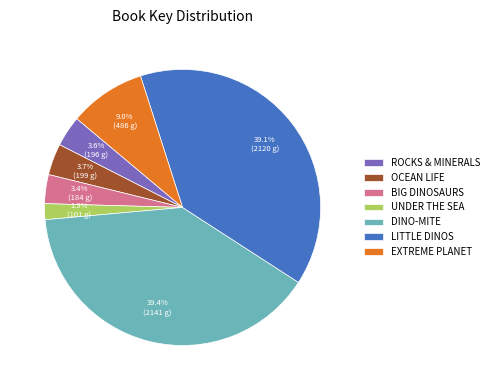

Which category has the smallest portion of the pie?

UNDER THE SEA